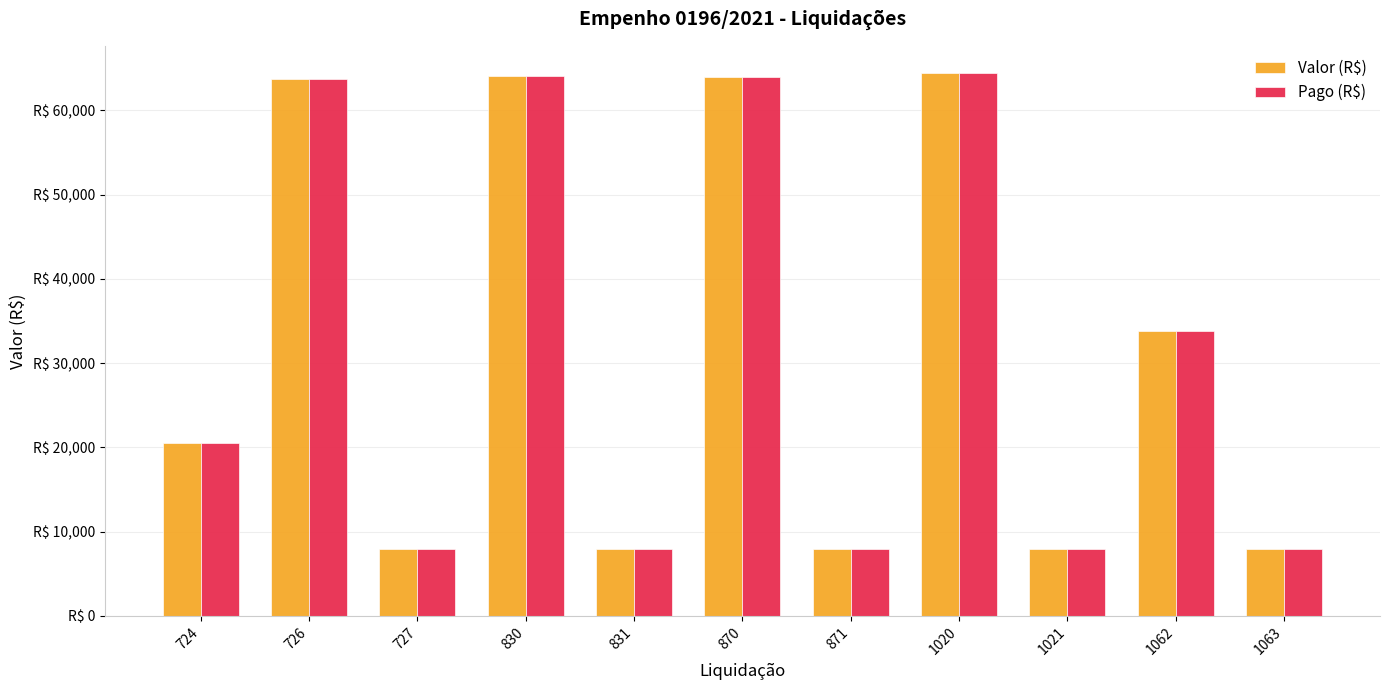

List the labels in order of Valor (R$) value, smallest first.

727, 871, 831, 1021, 1063, 724, 1062, 726, 870, 830, 1020